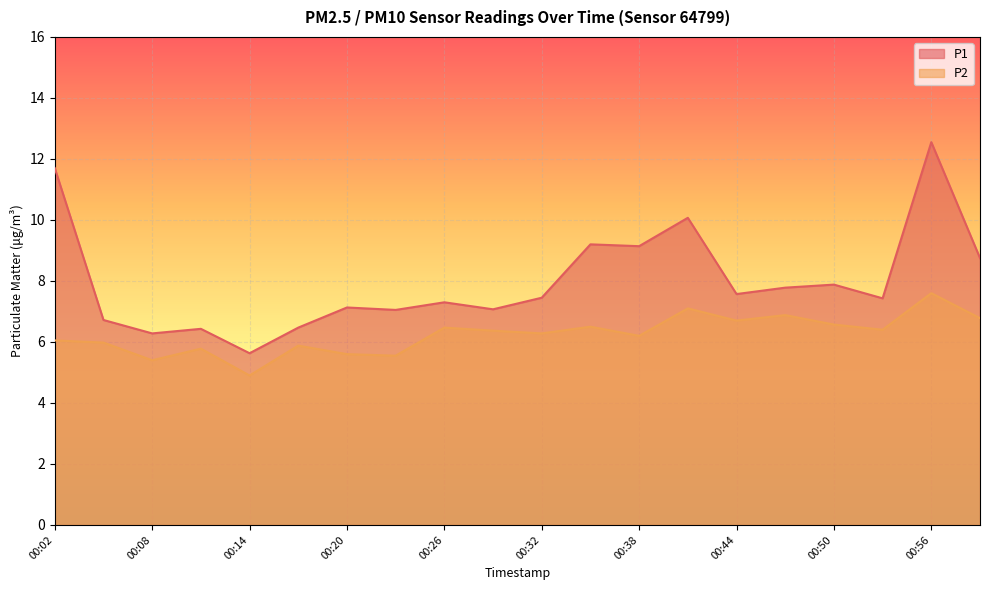

Reading left to right, extract all data points from this chart.

P1: 00:02=11.7	00:05=6.7	00:08=6.3	00:11=6.4	00:14=5.6	00:17=6.5	00:20=7.1	00:23=7.0	00:26=7.3	00:29=7.1	00:32=7.5	00:35=9.2	00:38=9.1	00:41=10.1	00:44=7.6	00:47=7.8	00:50=7.9	00:53=7.4	00:56=12.6	00:59=8.8
P2: 00:02=6.0	00:05=6.0	00:08=5.4	00:11=5.8	00:14=4.9	00:17=5.9	00:20=5.6	00:23=5.5	00:26=6.5	00:29=6.4	00:32=6.3	00:35=6.5	00:38=6.2	00:41=7.1	00:44=6.7	00:47=6.9	00:50=6.6	00:53=6.4	00:56=7.6	00:59=6.8